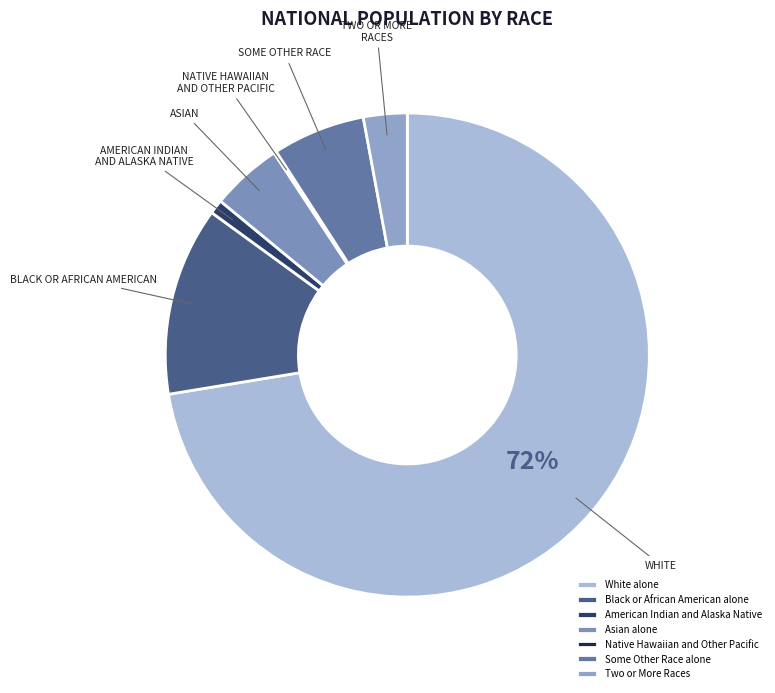

Is it true that White alone is 72% of the pie?

True